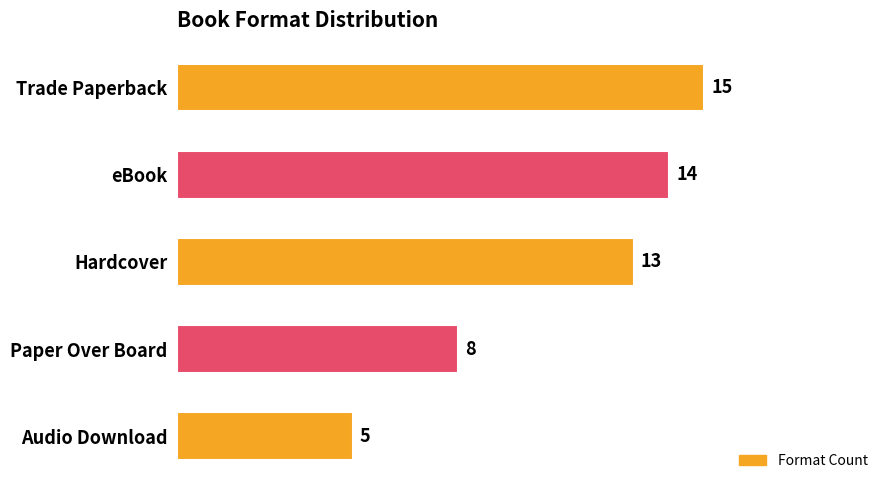

Count the values in the range 8 to 14.

3